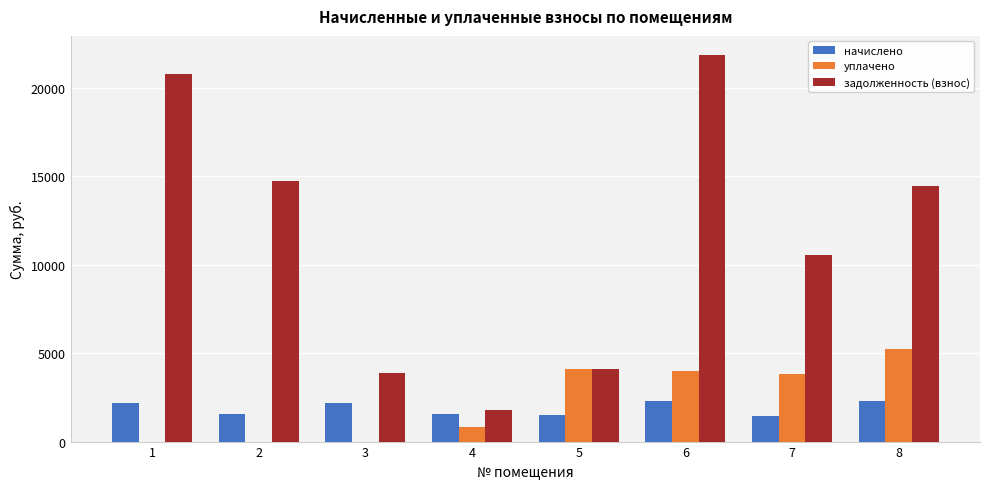

Is the value of задолженность (взнос) at 4 greater than the value of уплачено at 8?

No